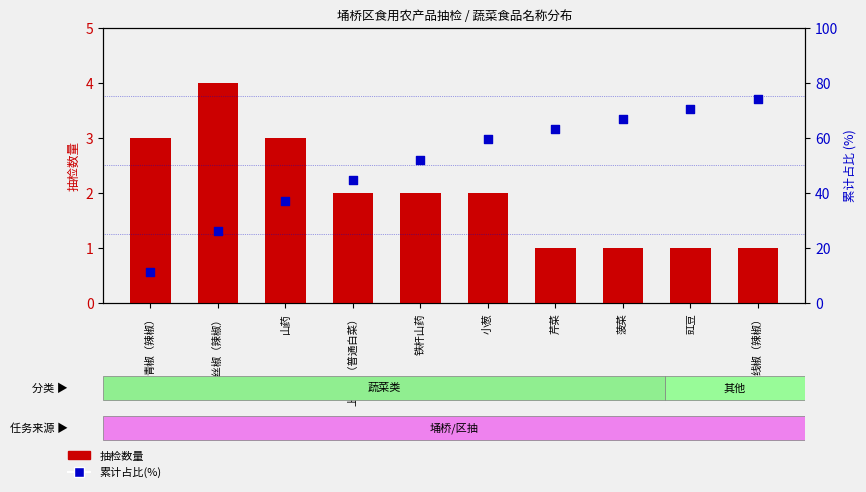

Which series has the widest spread of Y values?

累计占比(%)